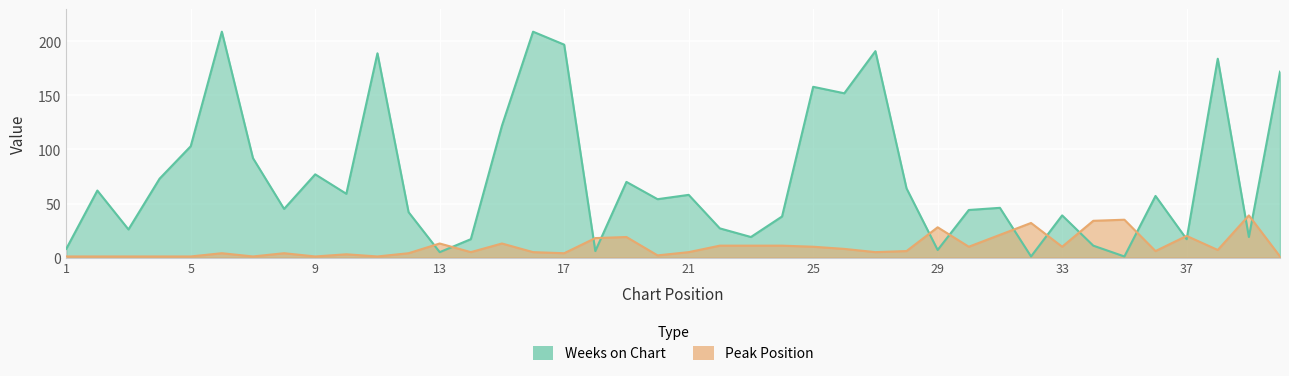

Does the chart display data point markers on the line(s)?

No